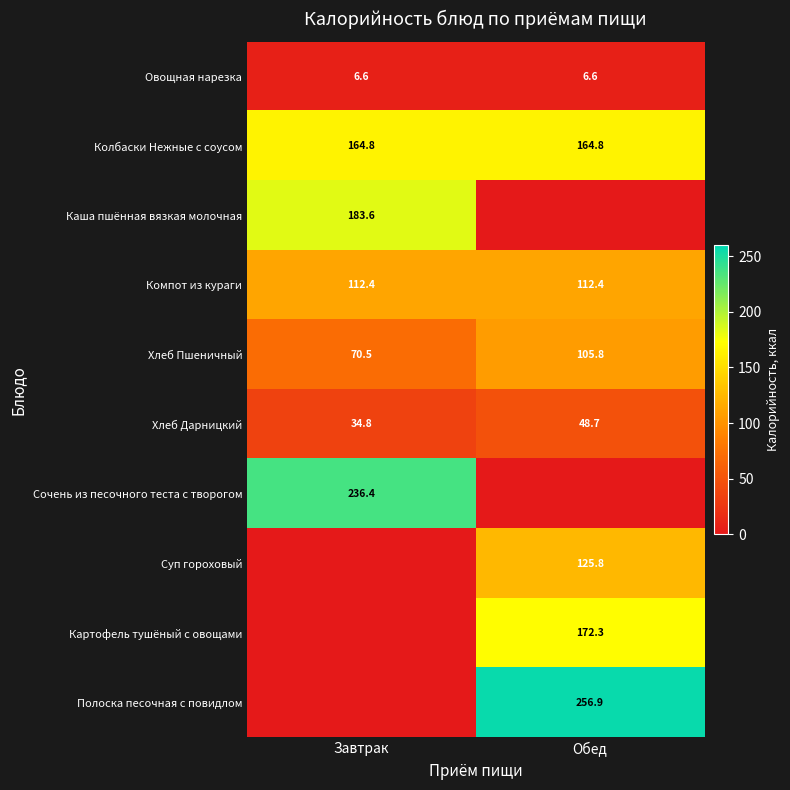

At which category is the sum across all series the highest?

Обед